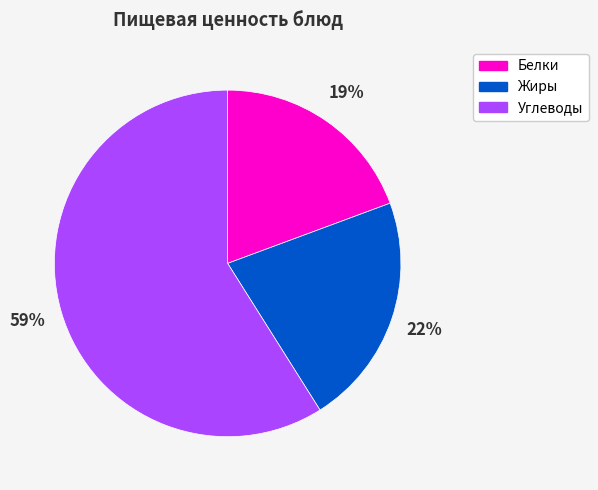

To the nearest percent, what is the difference between the largest and smallest slice percentages?

40%